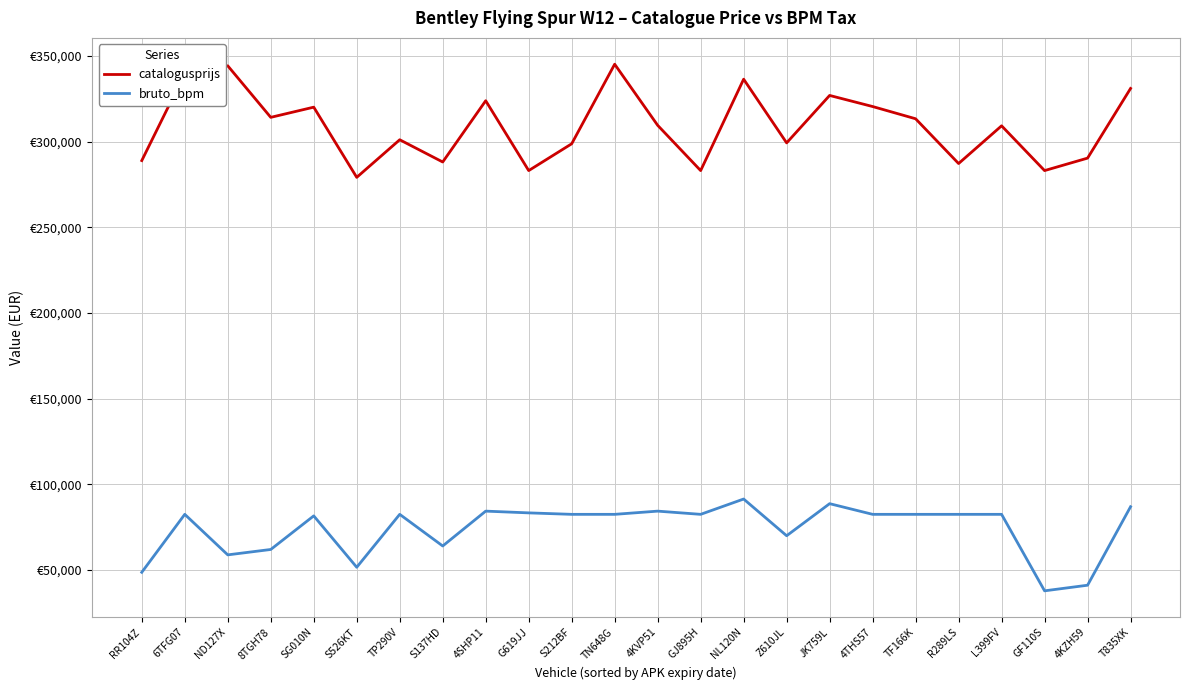

Is this an area chart (filled region under the line)?

No